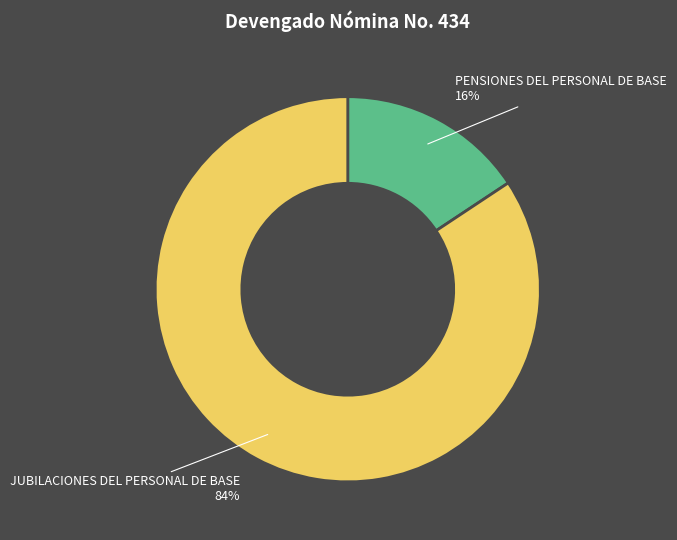

Count the number of slices in the pie.

2